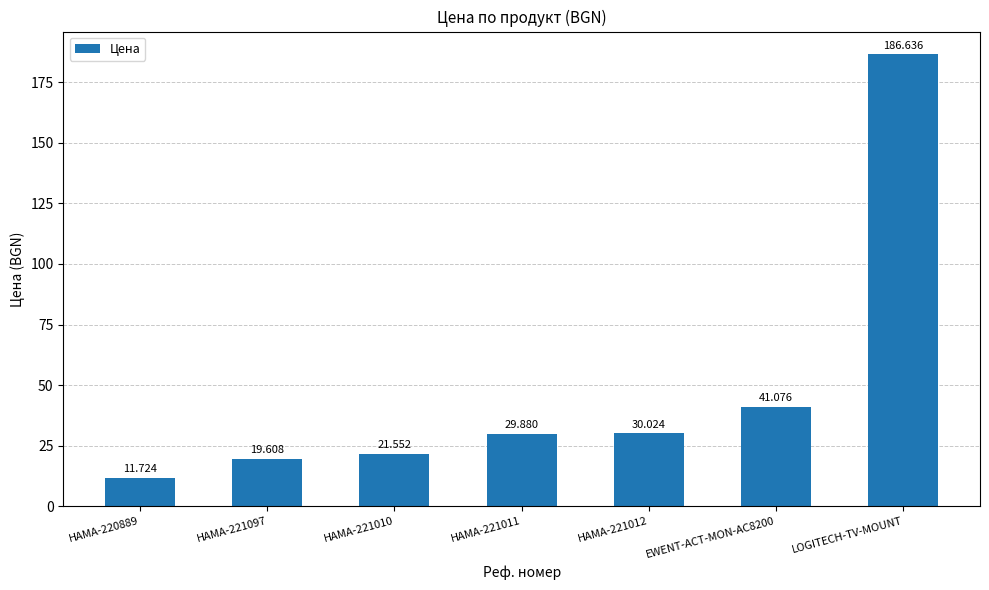

Are the bars horizontal?

No